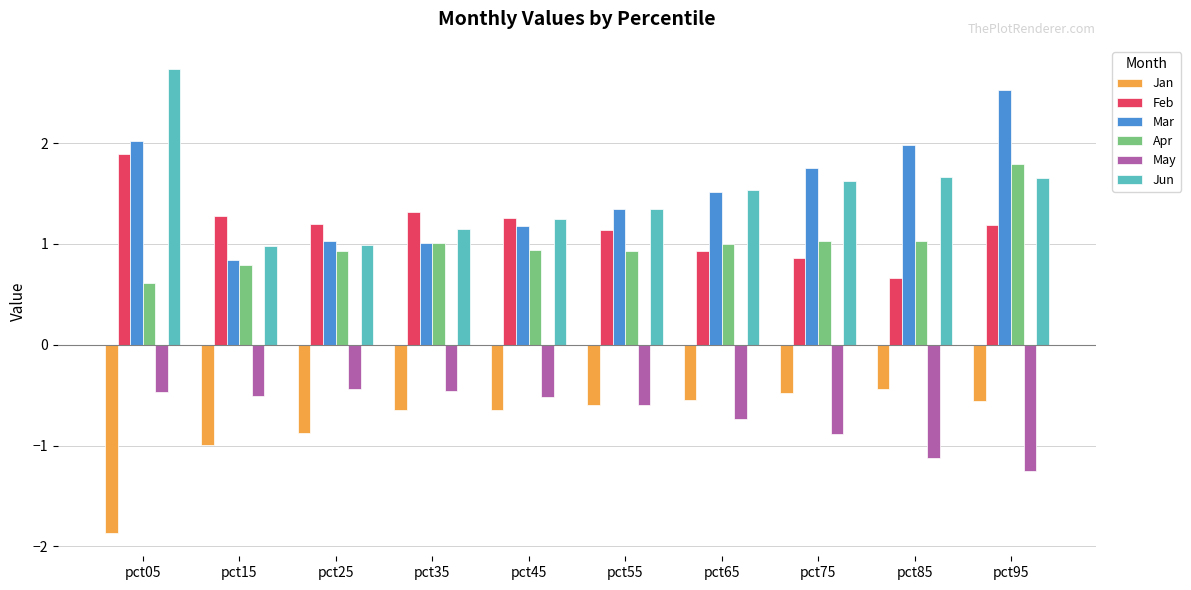

At which category is the sum across all series the highest?

pct95